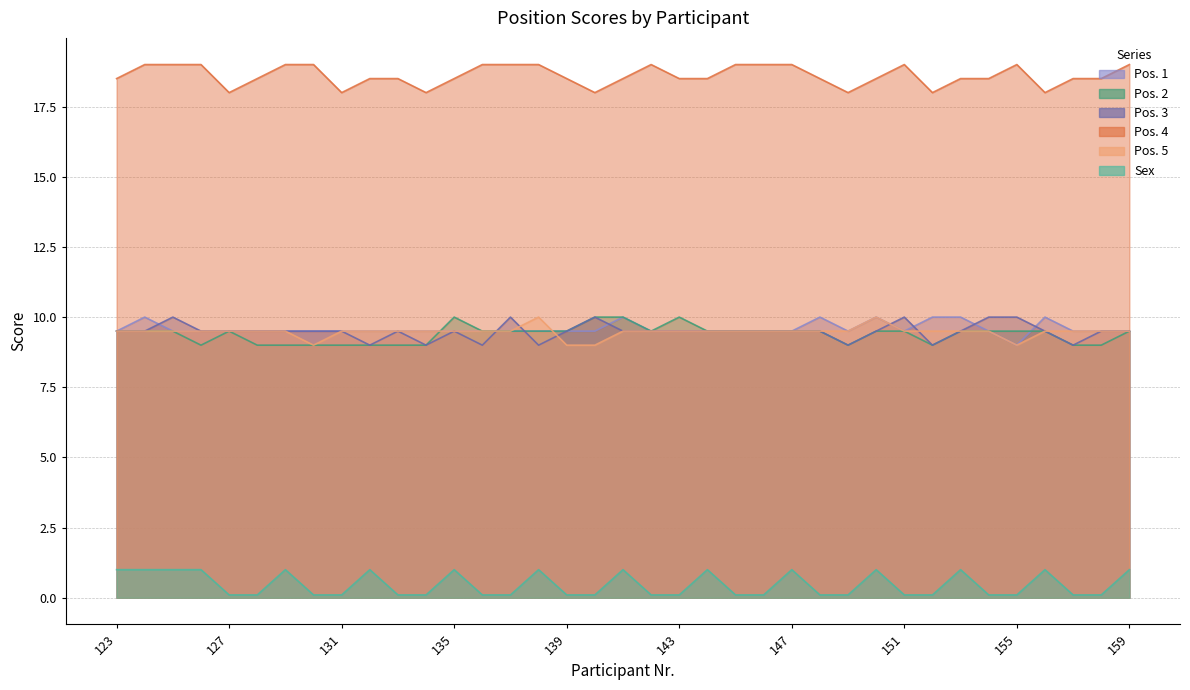

What is the approximate value of Pos. 2 at 132?

9.0